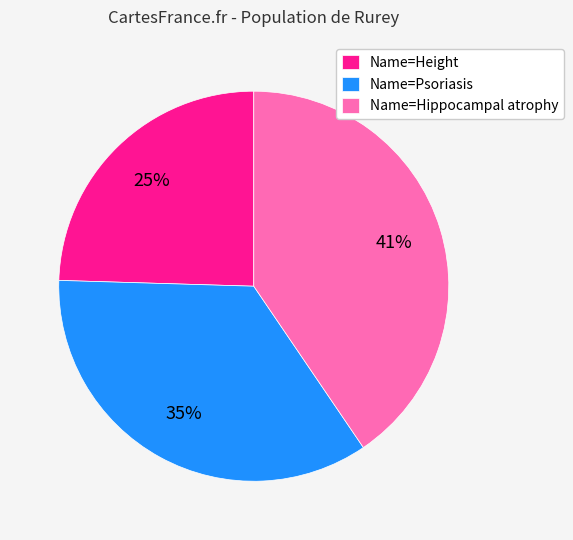

How many slices are in this pie chart?

3